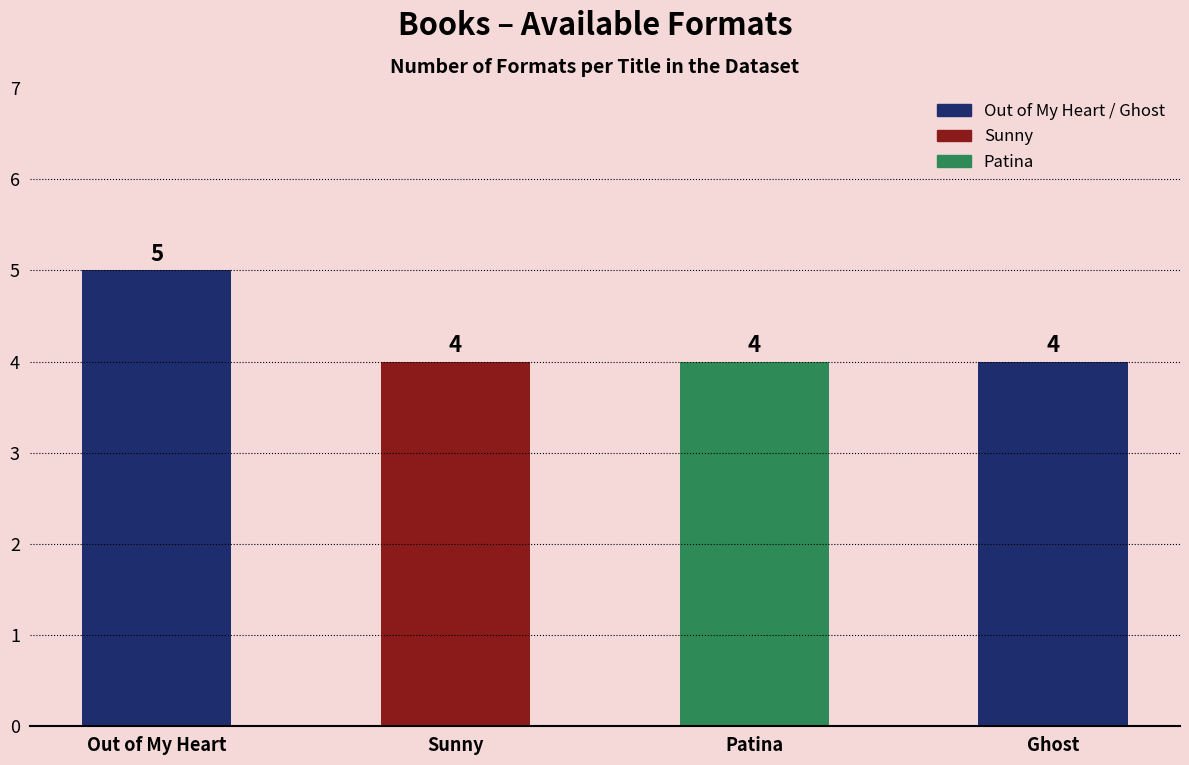

What value does the data have at Out of My Heart?

5